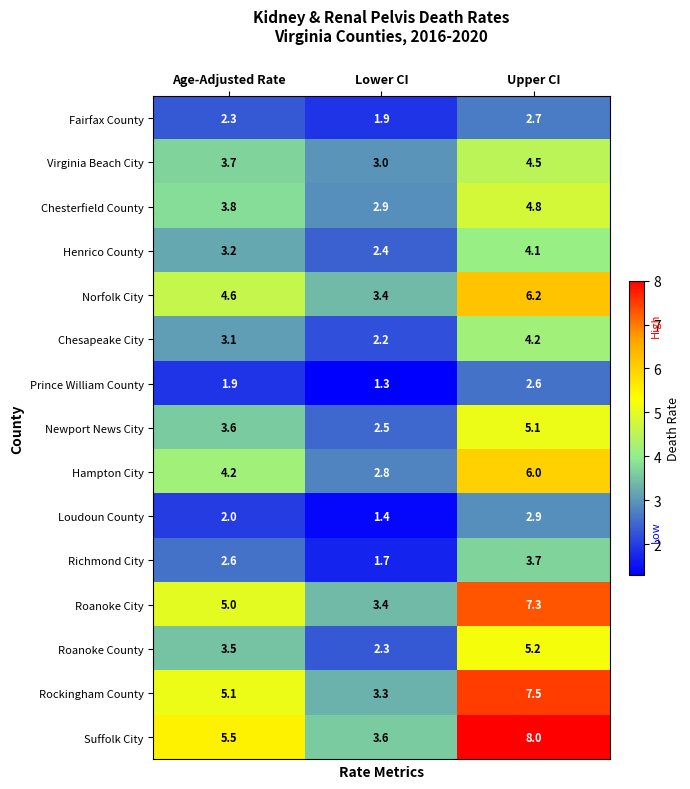

How many series are shown in this chart?

15